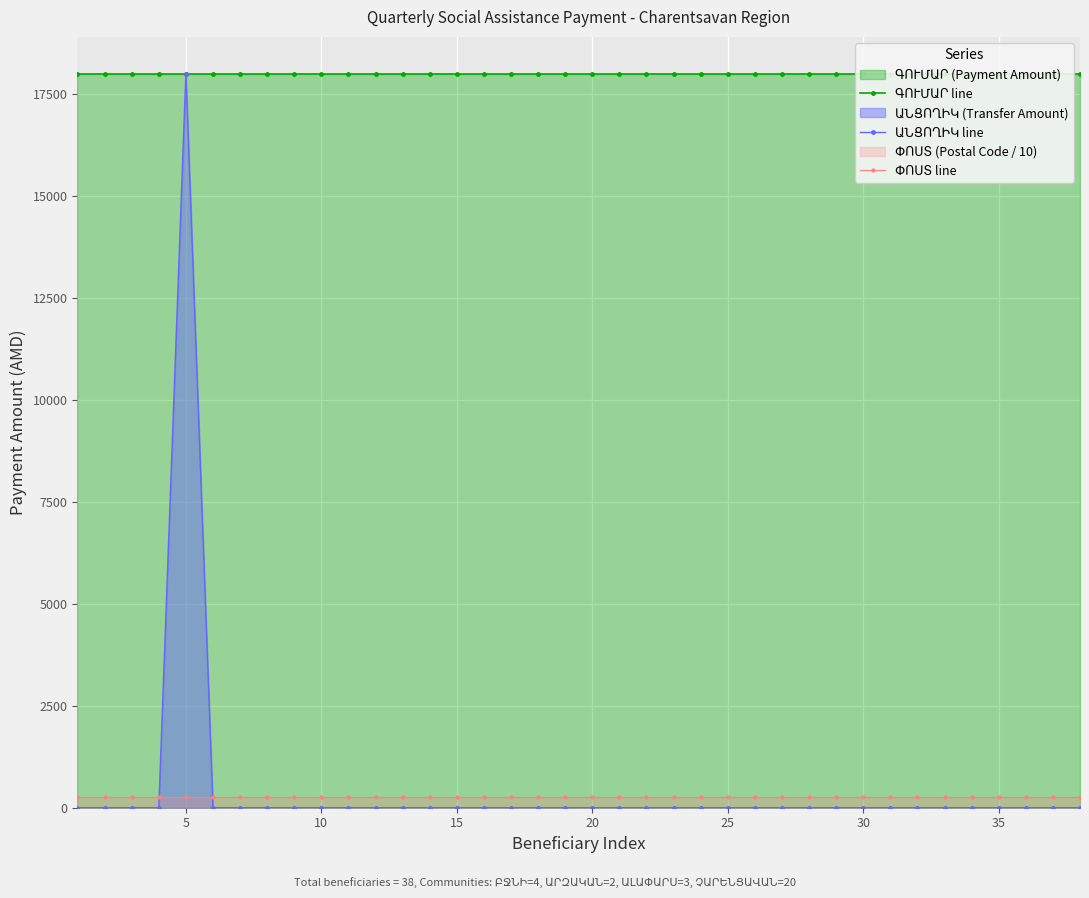

Reading left to right, transcribe all the data shown in this chart.

ԳՈՒՄԱՐ line: 18000.0	18000.0	18000.0	18000.0	18000.0	18000.0	18000.0	18000.0	18000.0	18000.0	18000.0	18000.0	18000.0	18000.0	18000.0	18000.0	18000.0	18000.0	18000.0	18000.0	18000.0	18000.0	18000.0	18000.0	18000.0	18000.0	18000.0	18000.0	18000.0	18000.0	18000.0	18000.0	18000.0	18000.0	18000.0	18000.0	18000.0	18000.0
ԱՆՑՈՂԻԿ line: 0.0	0.0	0.0	0.0	18000.0	0.0	0.0	0.0	0.0	0.0	0.0	0.0	0.0	0.0	0.0	0.0	0.0	0.0	0.0	0.0	0.0	0.0	0.0	0.0	0.0	0.0	0.0	0.0	0.0	0.0	0.0	0.0	0.0	0.0	0.0	0.0	0.0	0.0
ՓՈՍՏ line: 250.4	250.4	250.4	250.4	250.3	250.3	250.5	250.5	250.5	250.1	250.1	250.1	250.1	250.2	250.2	250.1	250.1	250.1	250.1	250.1	250.1	250.1	250.1	250.1	250.1	250.1	250.1	250.1	250.1	250.1	250.1	250.1	250.1	250.1	250.1	250.1	250.1	250.1